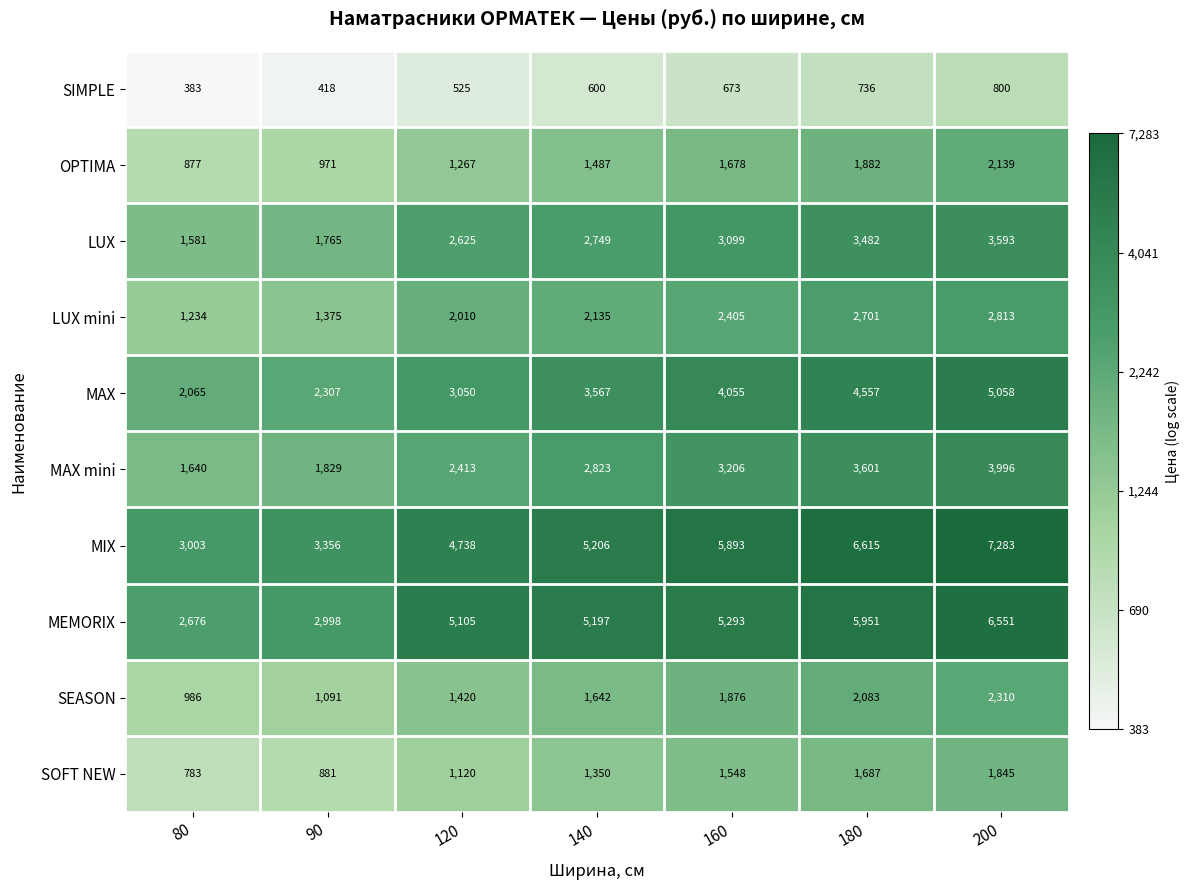

What is the difference between the highest and lowest values at 120?

4580